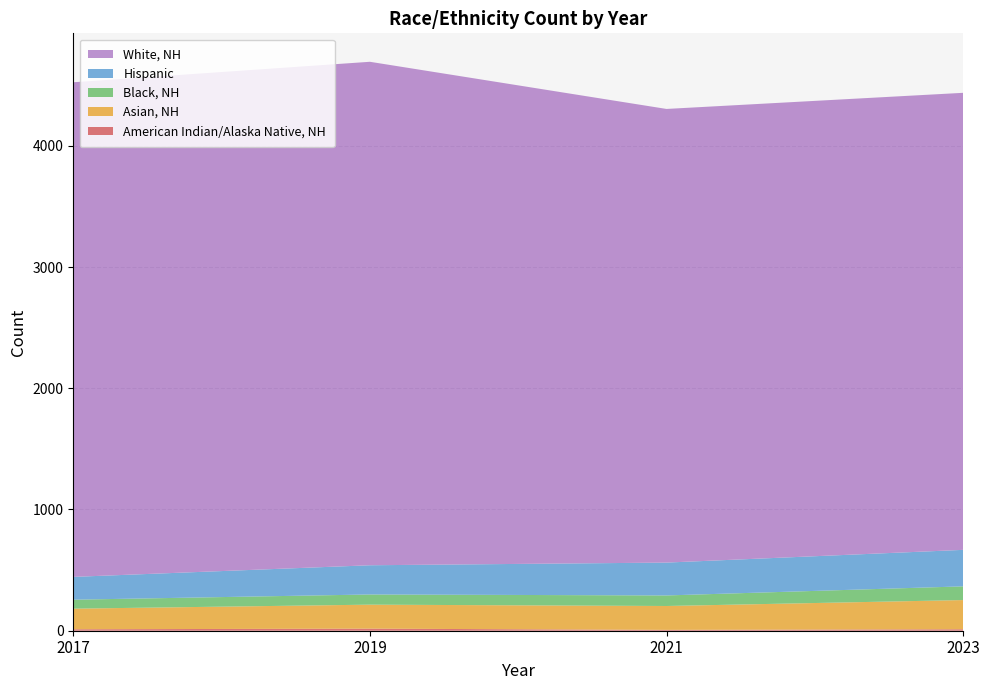

Reading left to right, list all the values displayed in this chart.

American Indian/Alaska Native, NH: 12	17	7	12
Asian, NH: 170	198	197	241
Black, NH: 74	84	87	113
Hispanic: 188	241	271	301
White, NH: 4080	4153	3742	3770